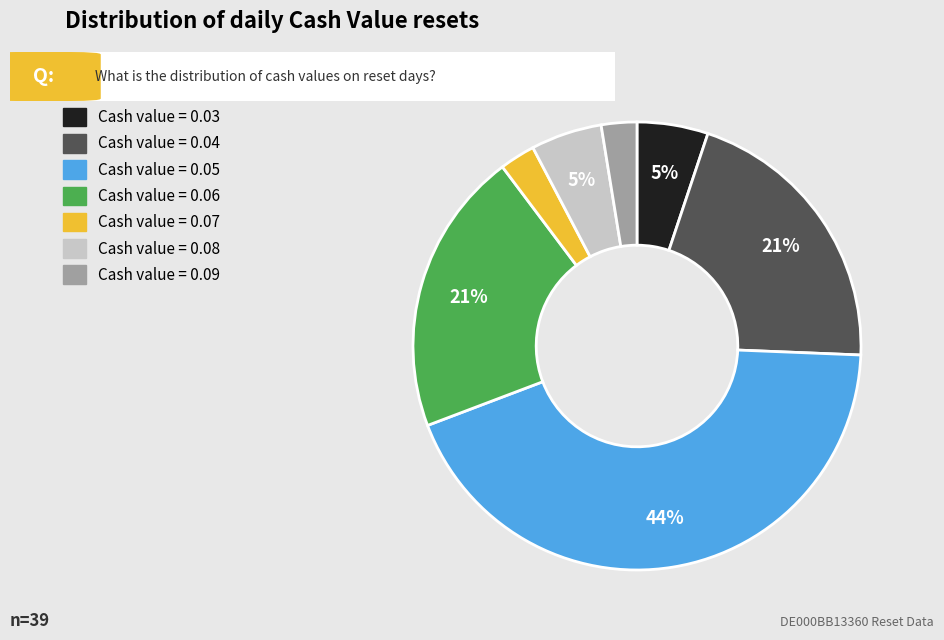

To the nearest percent, what is the average slice percentage?

14%